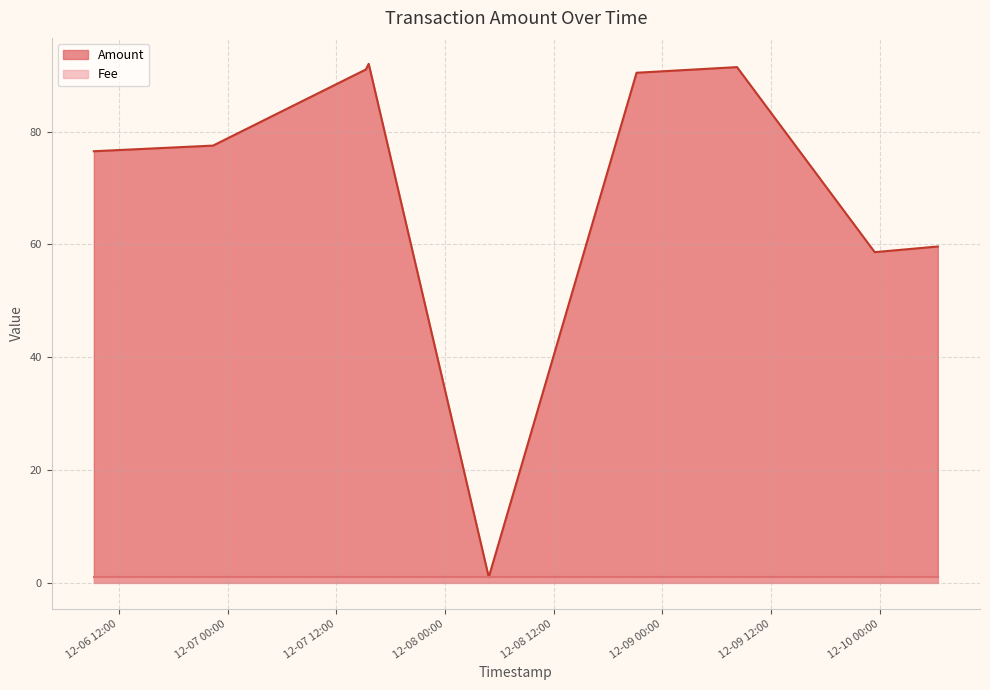

How many series are shown in this chart?

2